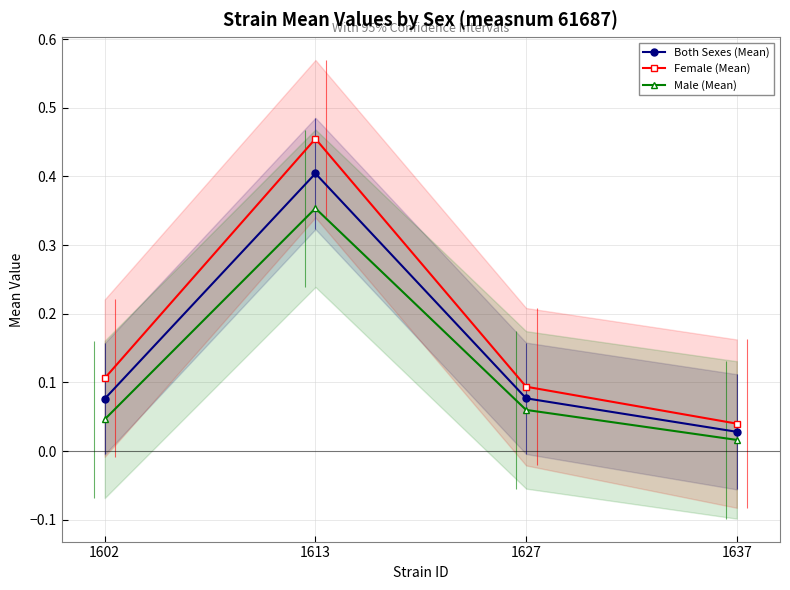

At which label is Female (Mean) closest to 0?

1637